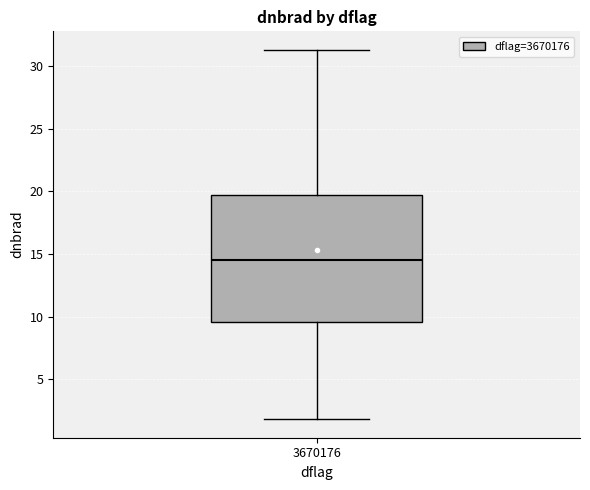

Transcribe this box plot: give where the median line is, the range the box spans, and where the two whiskers end, as read against the y-axis. The values are not printed on the chart, so give them approximately, as read against the axis.

median 14.5, box 9.5 to 19.5, whiskers 2.0 to 31.5